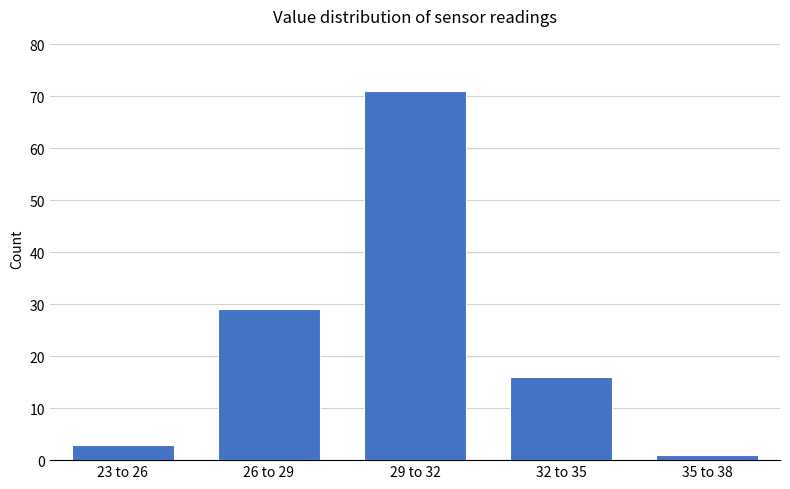

Reading right to left, transcribe all the data shown in this chart.

1	16	71	29	3